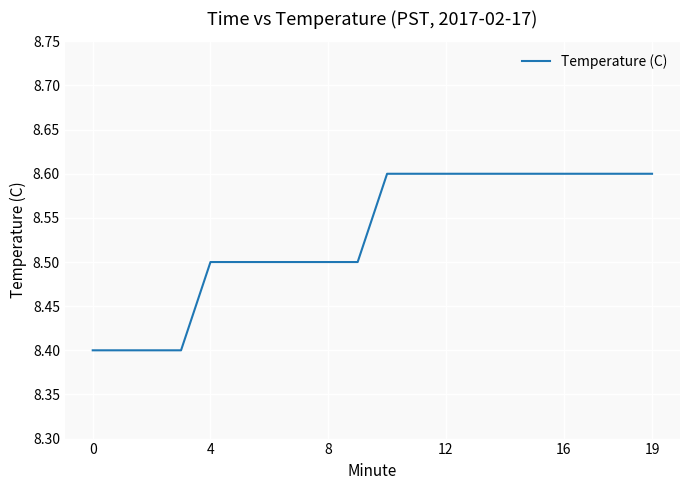

What is the greatest value displayed?

8.6